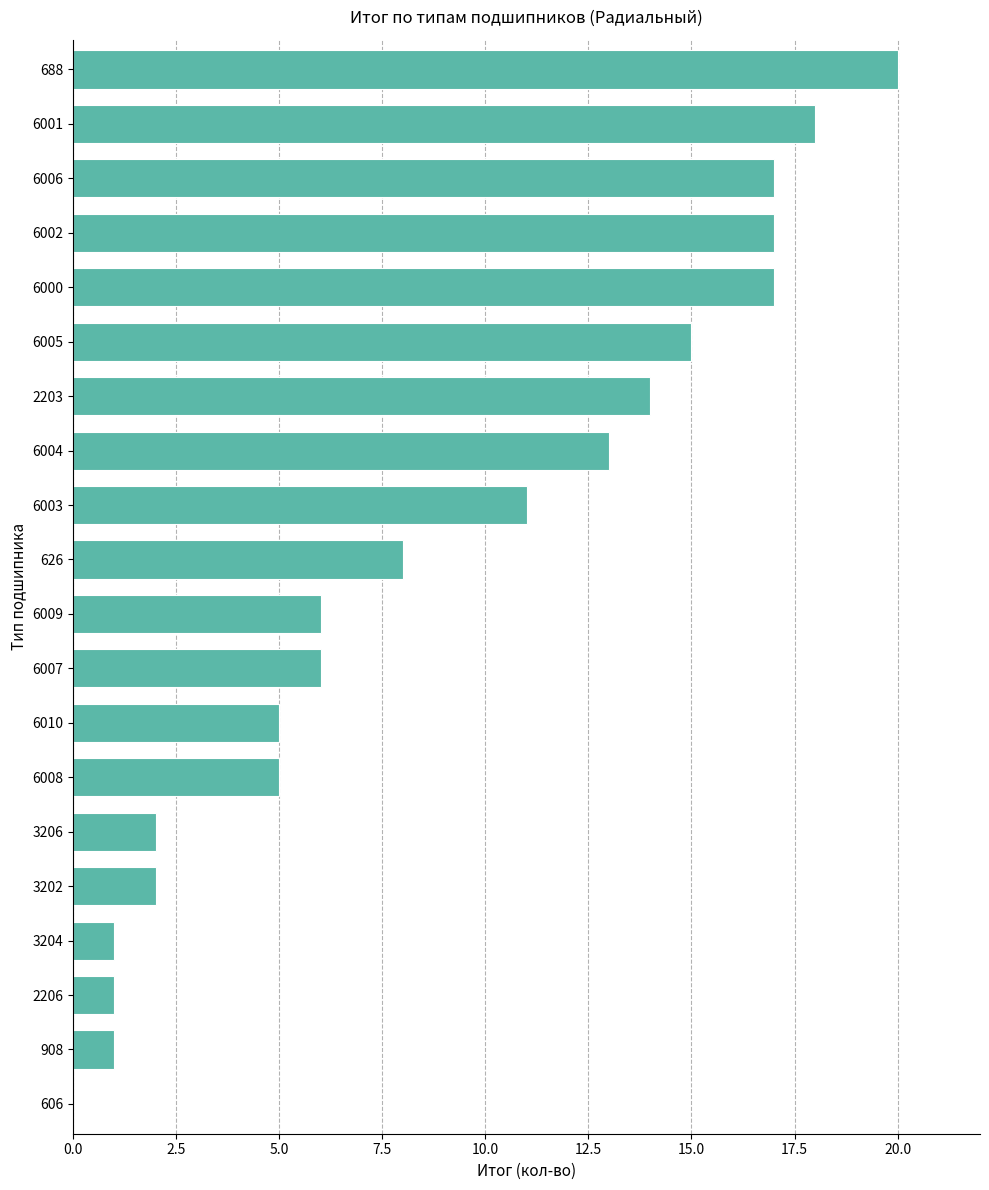

Reading bottom to top, transcribe all the data shown in this chart.

606=0	908=1	2206=1	3204=1	3202=2	3206=2	6008=5	6010=5	6007=6	6009=6	626=8	6003=11	6004=13	2203=14	6005=15	6000=17	6002=17	6006=17	6001=18	688=20